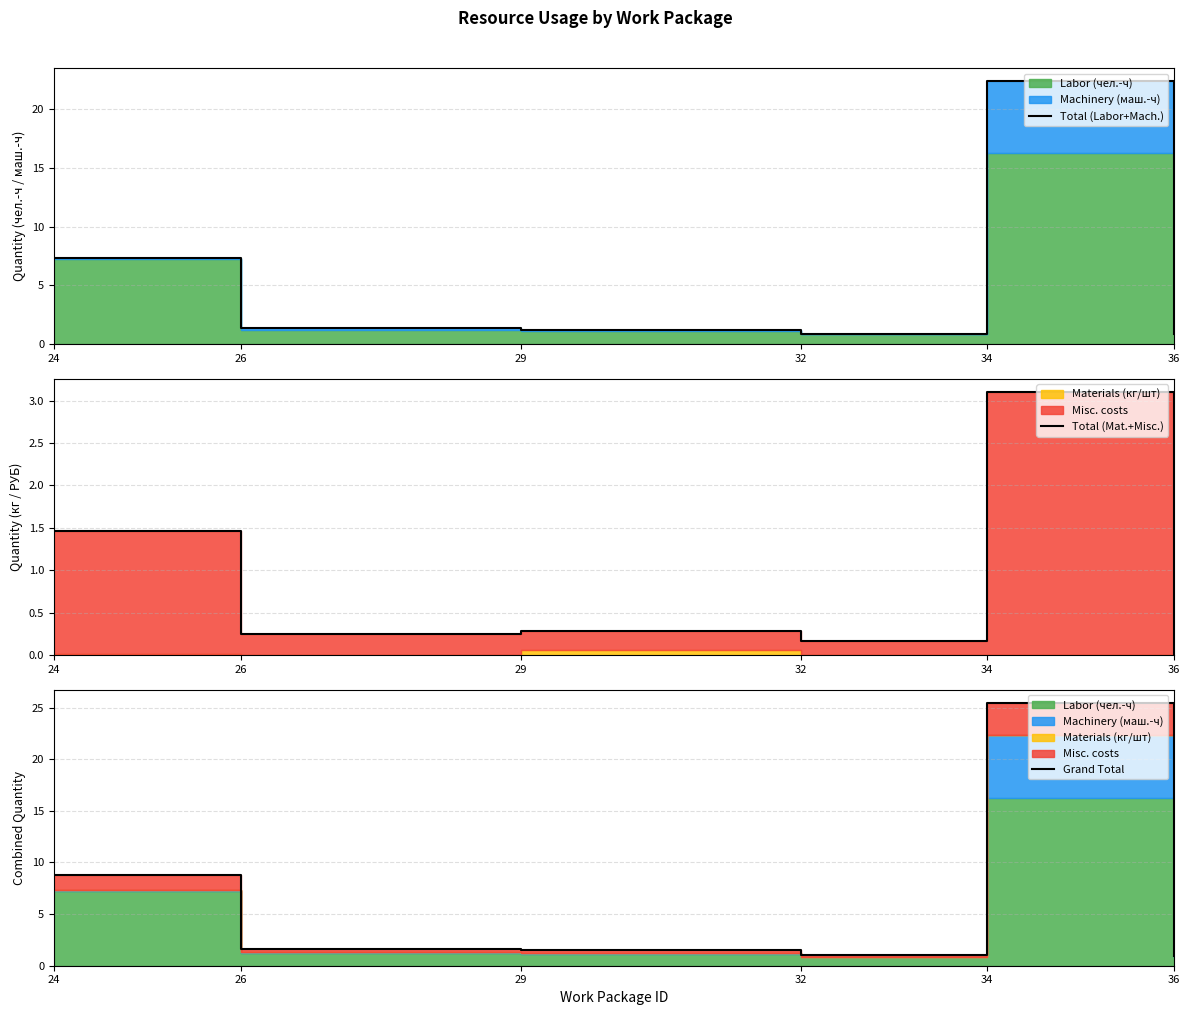

Reading left to right, extract all data points from this chart.

Total (Labor+Mach.): 24=7.4	26=1.3	29=1.2	32=0.8	34=22.4	36=0.9
Total (Mat.+Misc.): 24=1.5	26=0.3	29=0.3	32=0.2	34=3.1	36=0.0
Grand Total: 24=8.8	26=1.6	29=1.5	32=1.0	34=25.5	36=0.9